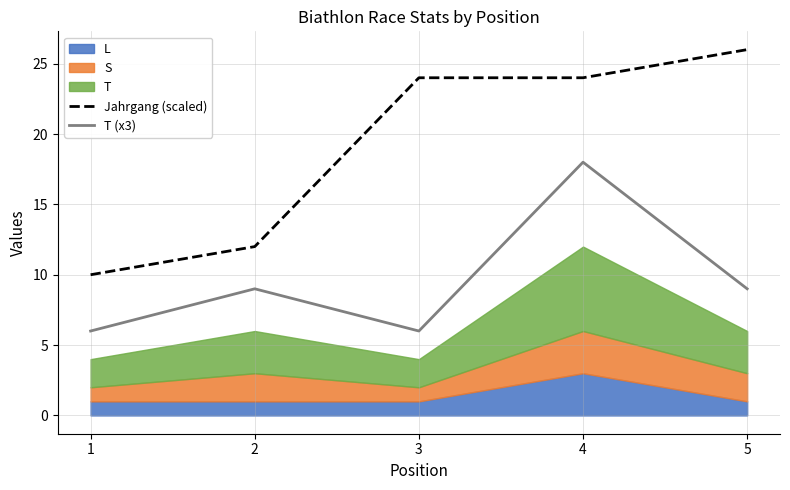

Does the chart display data point markers on the line(s)?

No